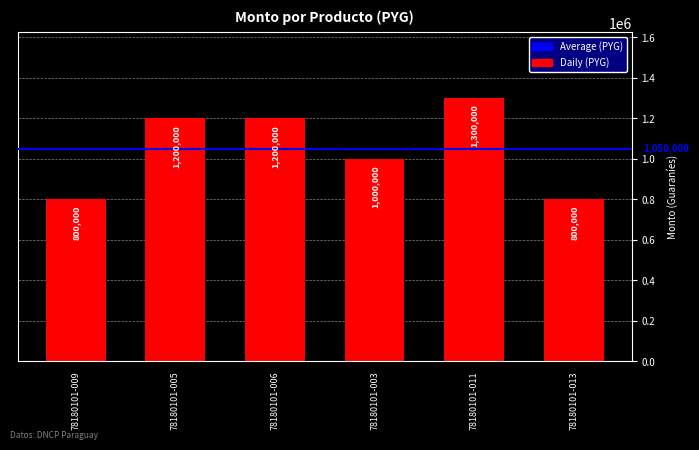

Are the bars grouped side by side (vs. stacked)?

No